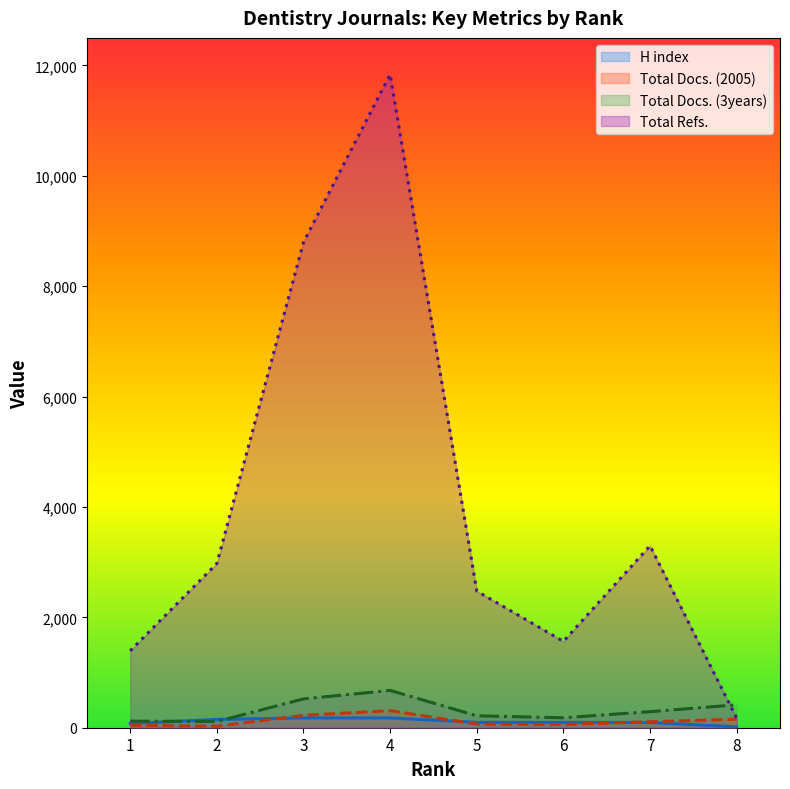

What is the difference between the maximum and minimum values in the Total Docs. (3years) series?

563